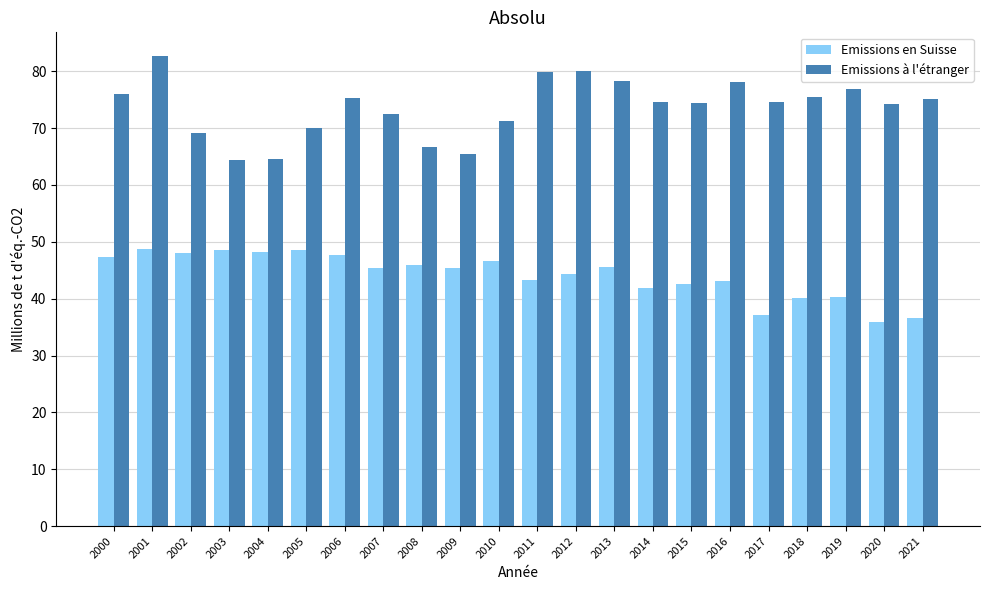

What value does the Emissions à l'étranger series have at 2006?

75.4